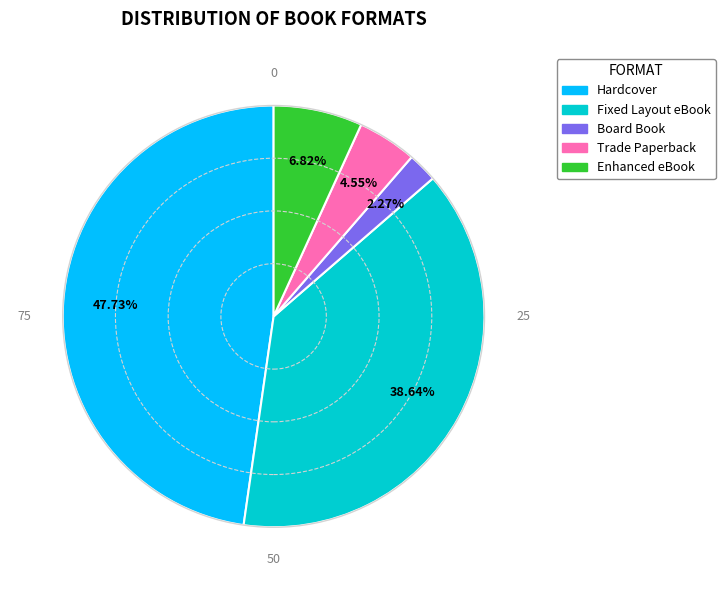

Which has a higher value, Enhanced eBook or Board Book?

Enhanced eBook